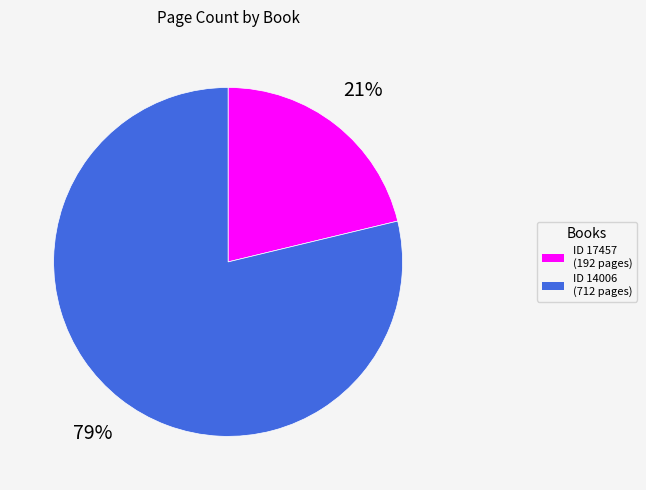

To the nearest percent, what is the difference between the largest and smallest slice percentages?

58%